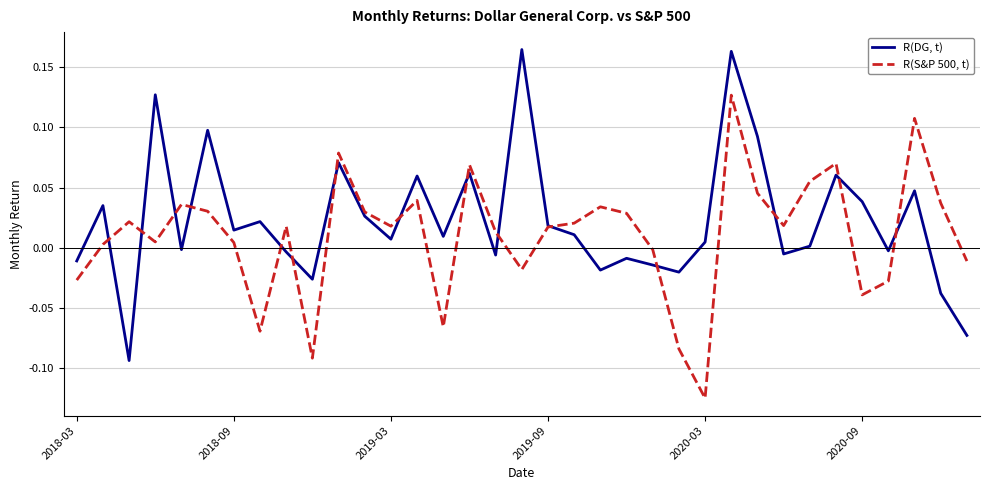

What are all the series names shown in the legend?

R(DG, t), R(S&P 500, t)